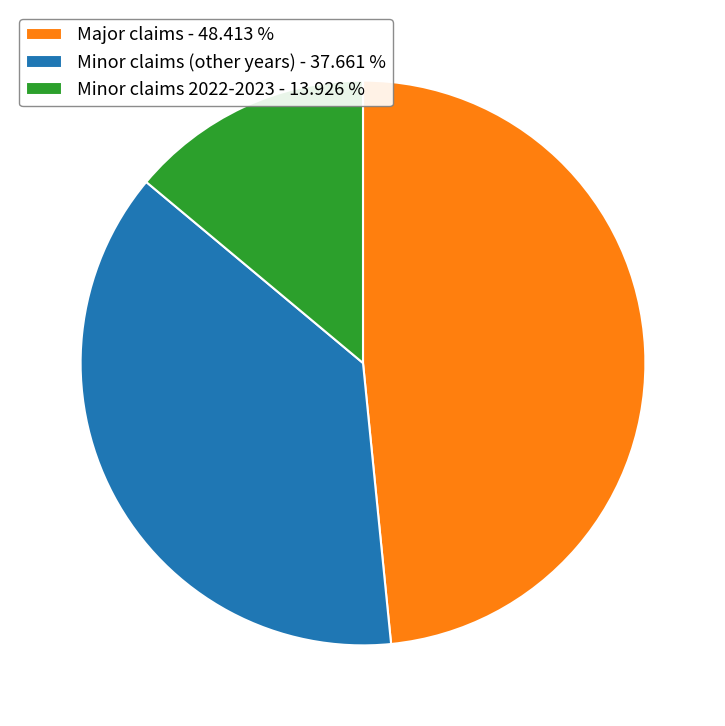

Which category has the smallest portion of the pie?

Minor claims 2022-2023 - 13.926 %